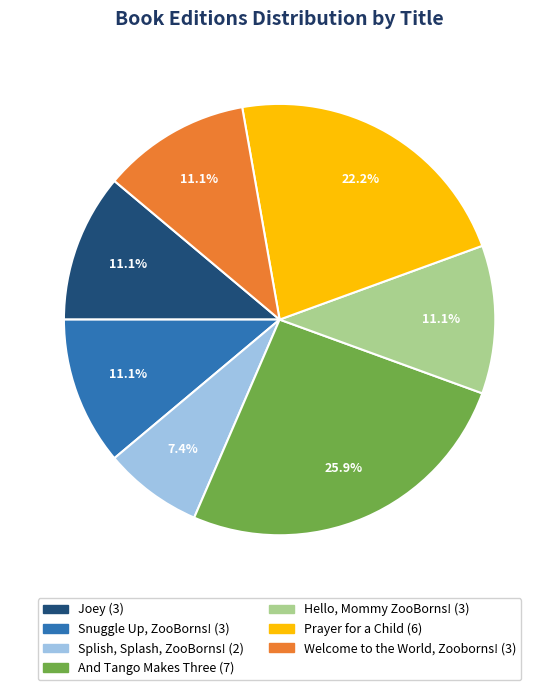

Is there any slice that represents more than half of the pie?

No